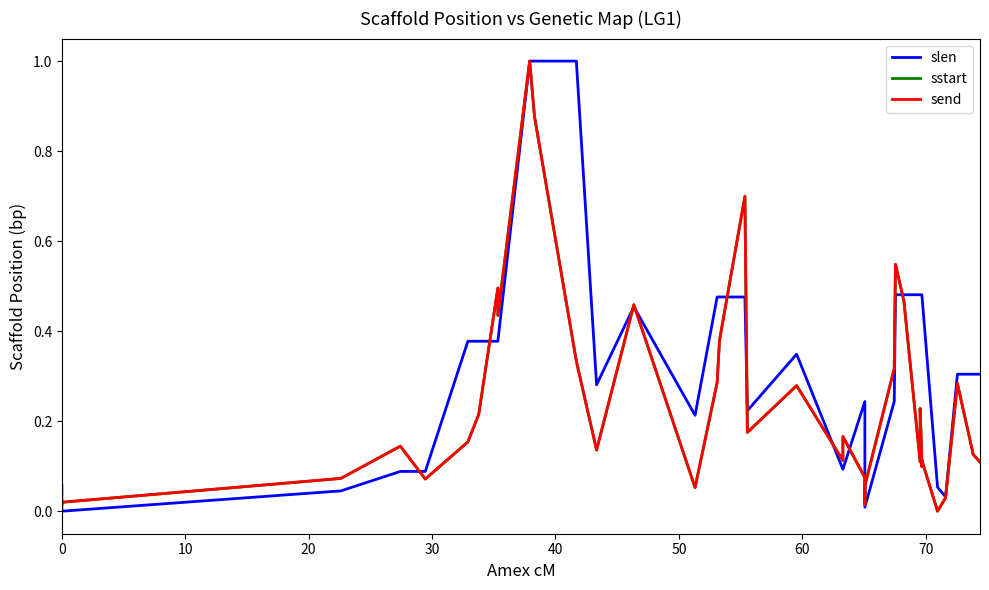

True or false: slen has a value of 0.0 at 24.

False